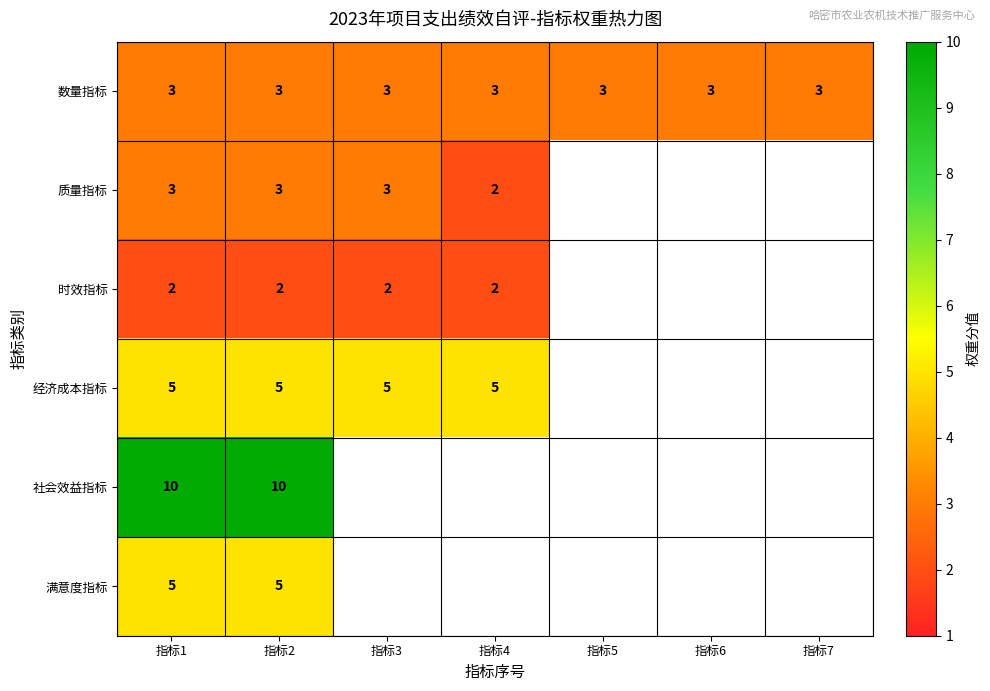

The 经济成本指标 series shows 5 at 指标4. True or false?

True